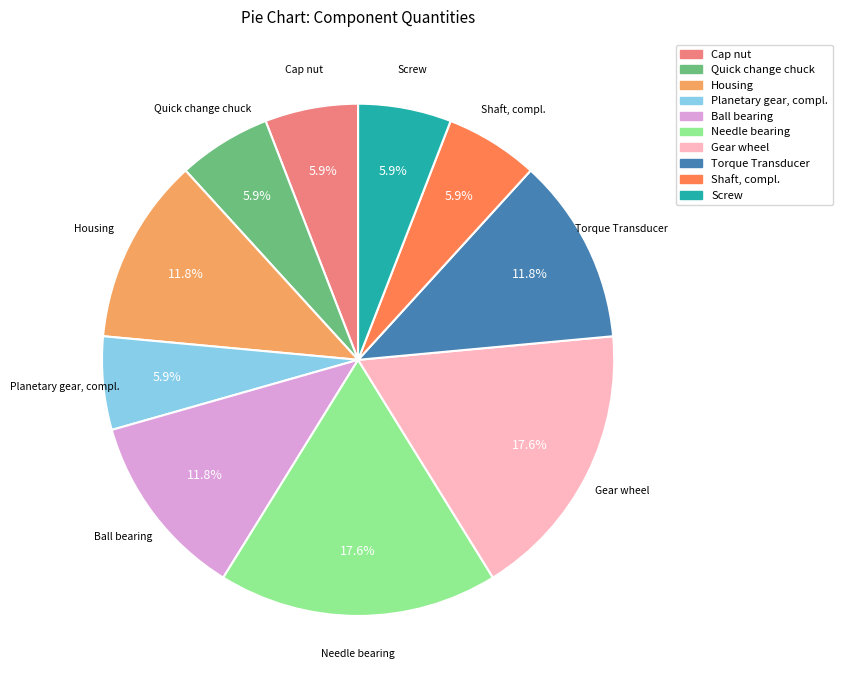

Is it true that Torque Transducer is 12% of the pie?

True